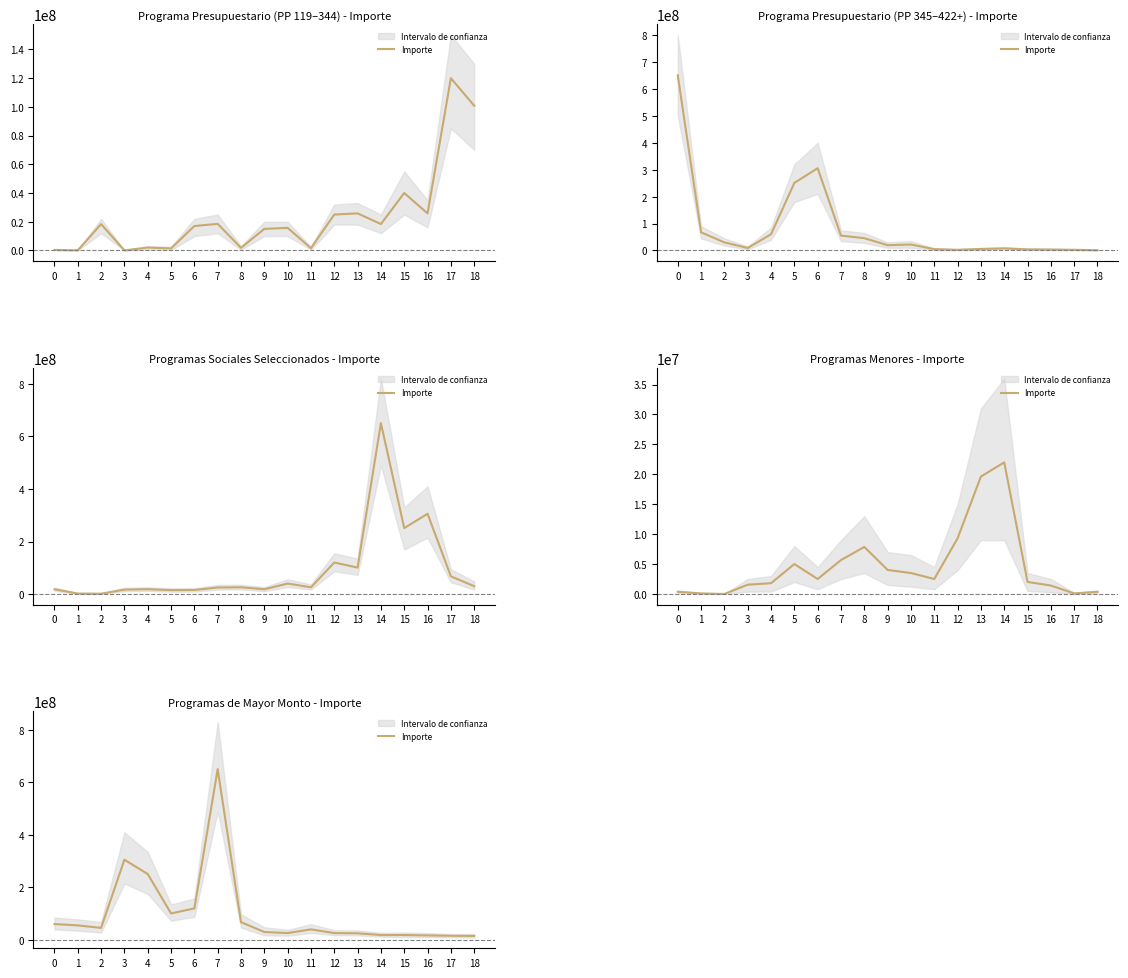

What is the difference between the second highest and minimum values?

290580834